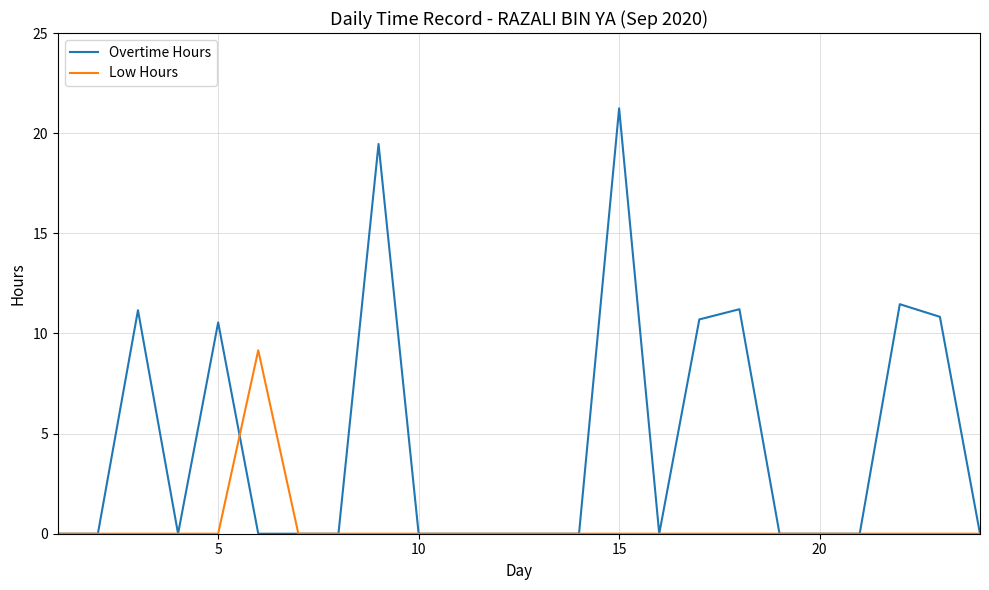

Which series has the largest total across all categories?

Overtime Hours